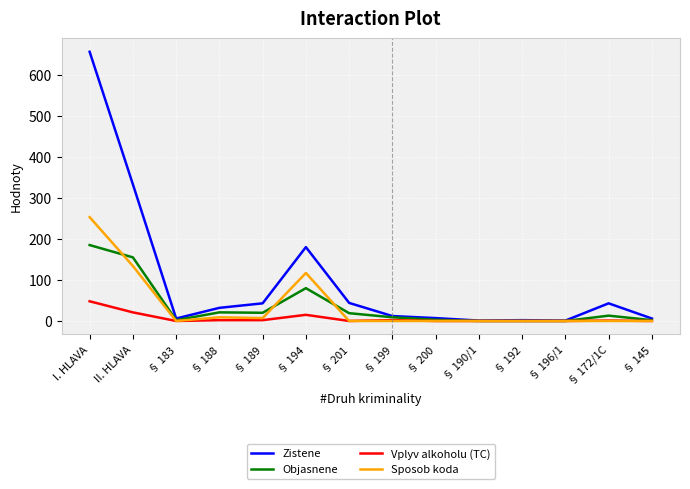

Which series has the widest spread of values?

Zistene